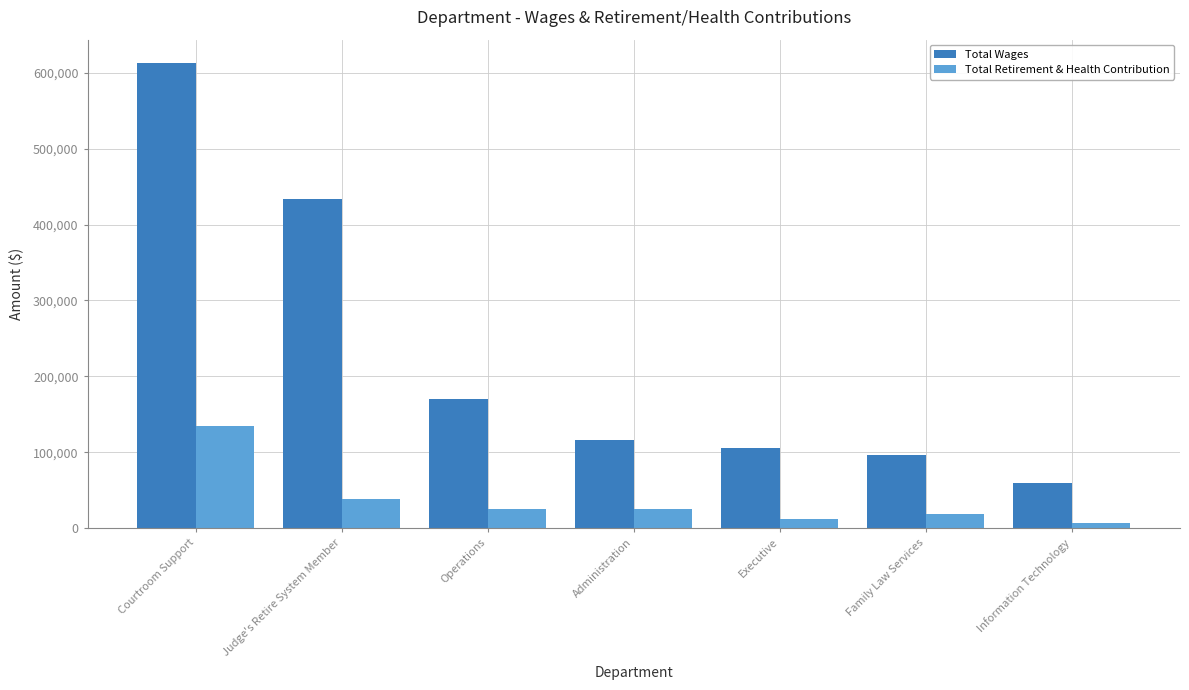

What is the maximum value shown in the chart?

613006